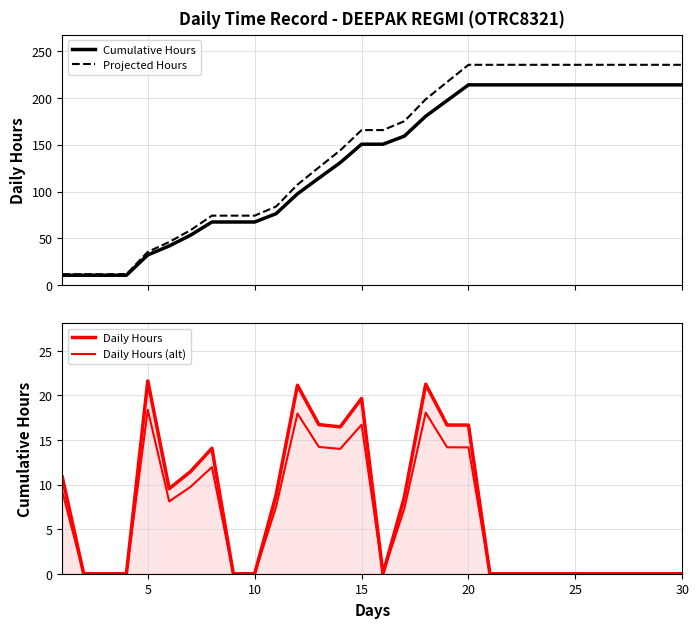

What is the lowest value of the Projected Hours series?

11.9